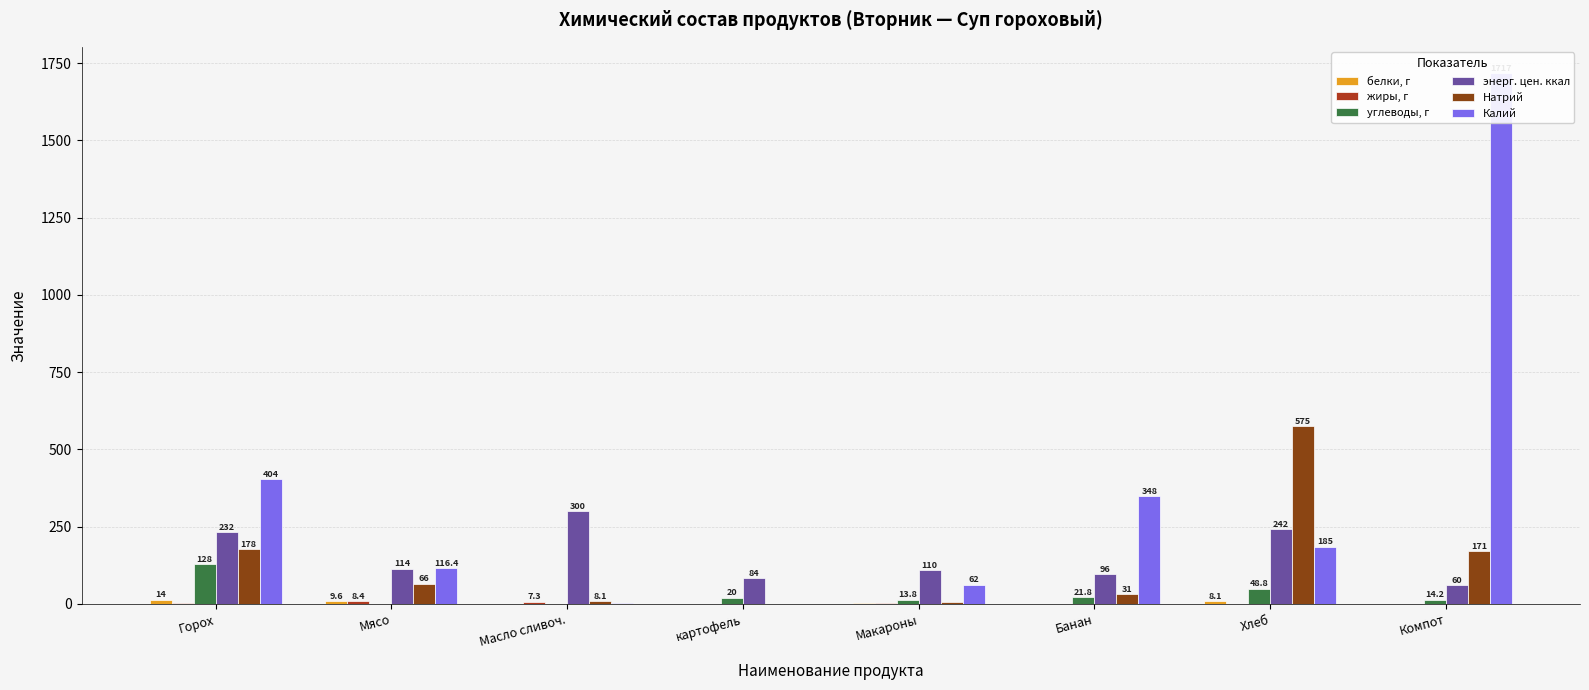

Count the number of categories in the chart.

8